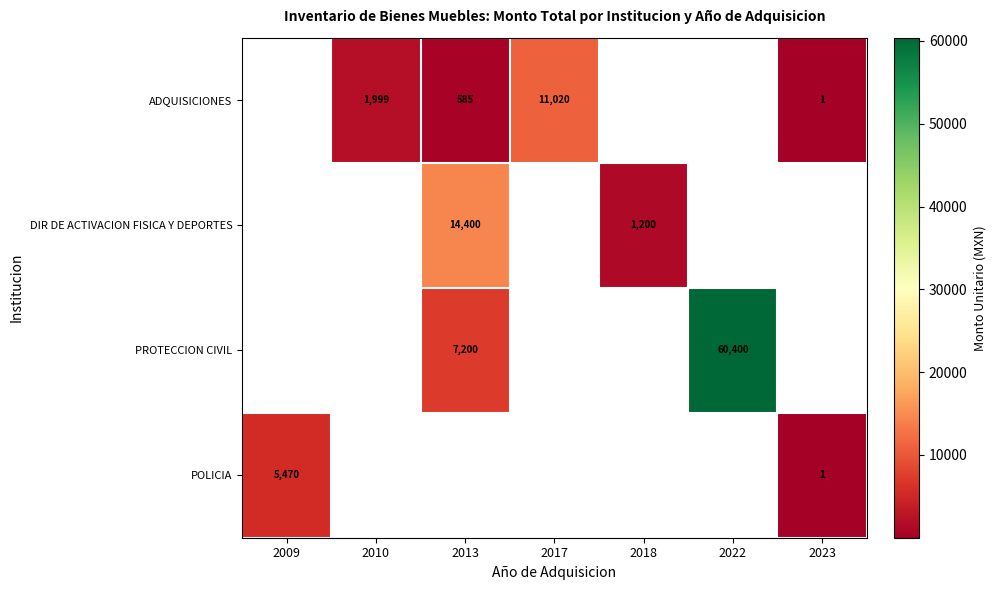

The value of ADQUISICIONES at 2013 is 1053. True or false?

False